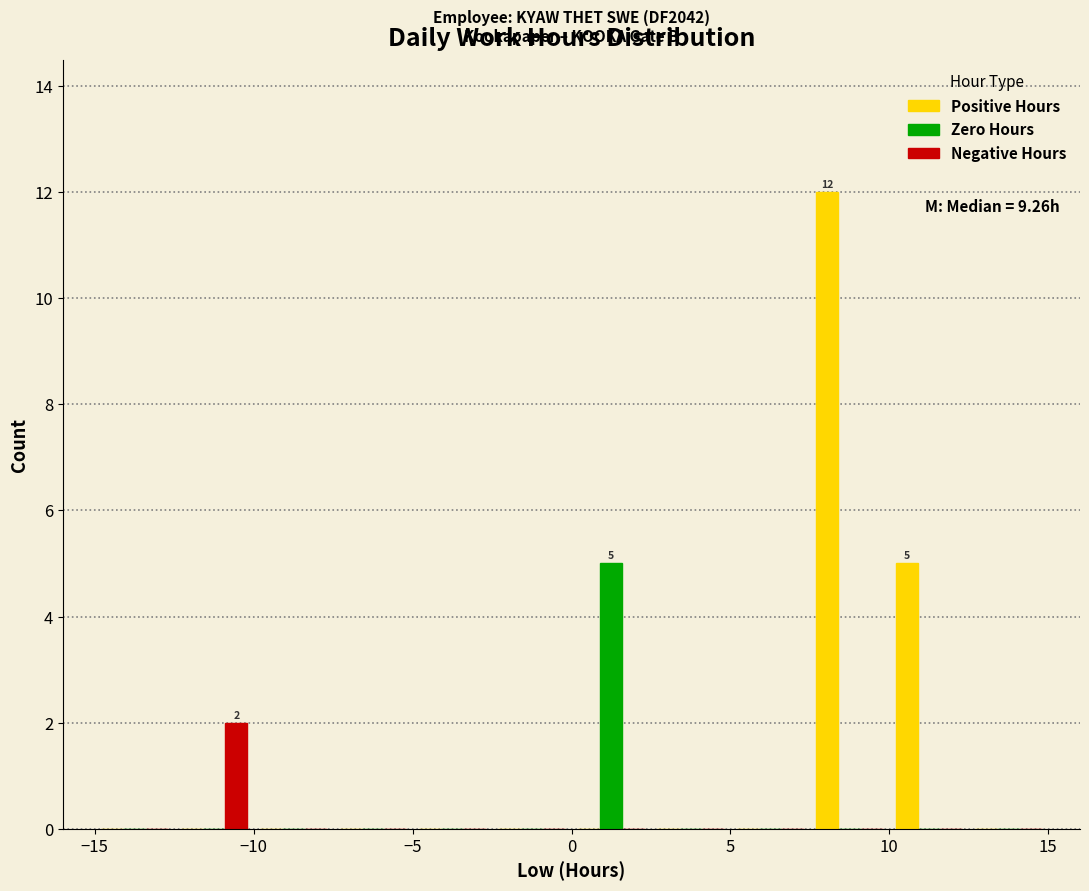

In the Zero Hours series, which range on the x-axis has the tallest bar?

0.0 to 2.5